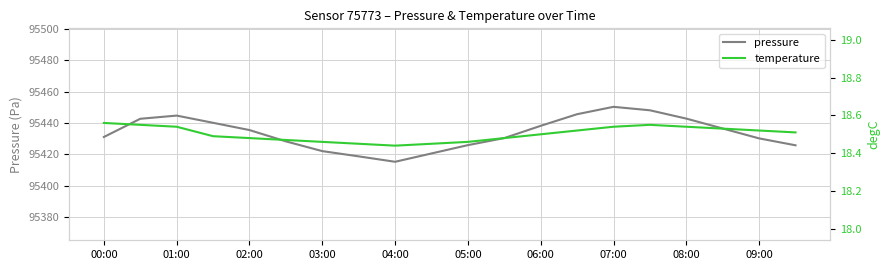

How many lines are shown in the chart?

2